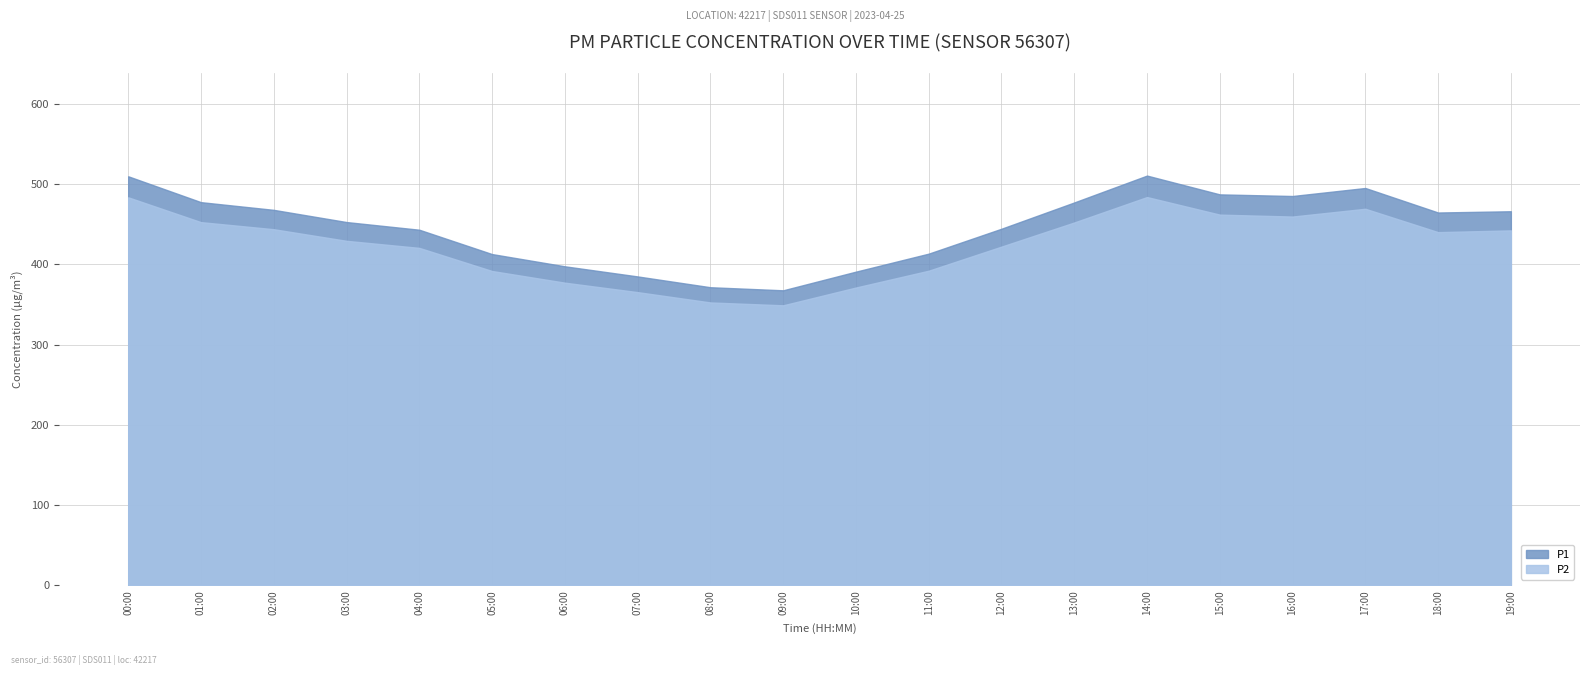

What is the label of the 17th point from the left?

16:00